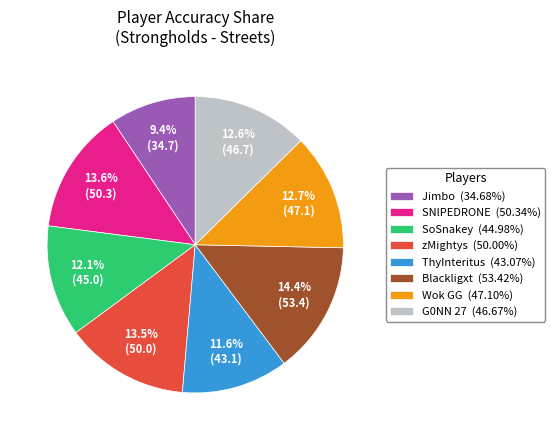

Is it true that G0NN 27 is 4% of the pie?

False